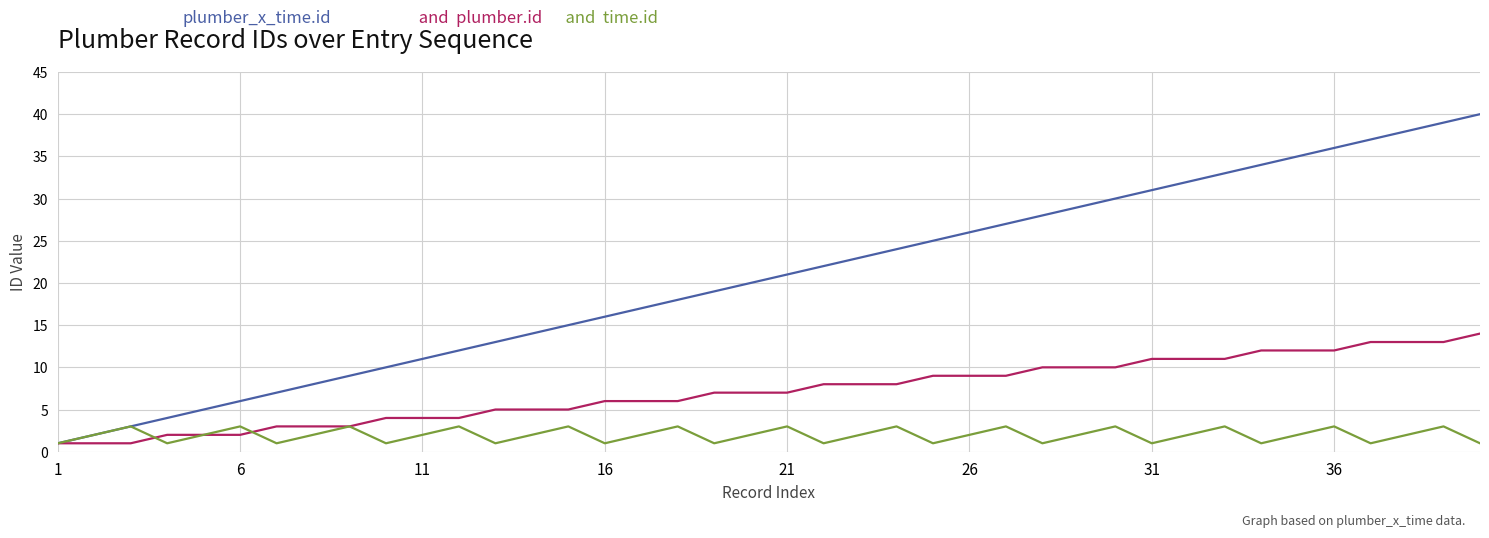

What is the maximum value shown in the chart?

40